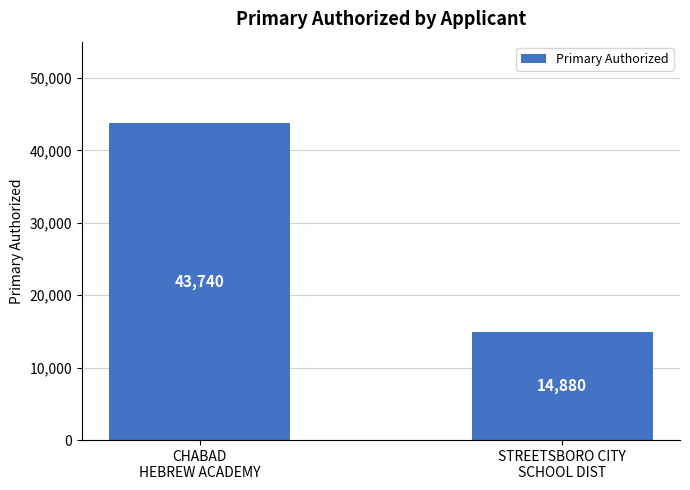

True or false: the data shows 43740 at CHABAD
HEBREW ACADEMY.

True